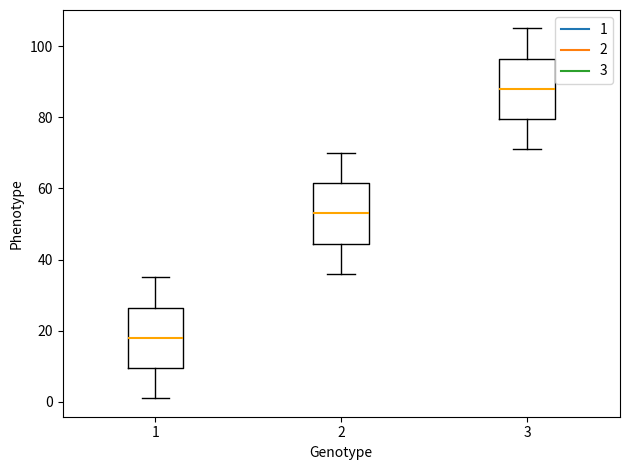

Where does the median line of the box at x = 1 sit on the y-axis? The values are not printed on the chart, so give them approximately, as read against the axis.

18